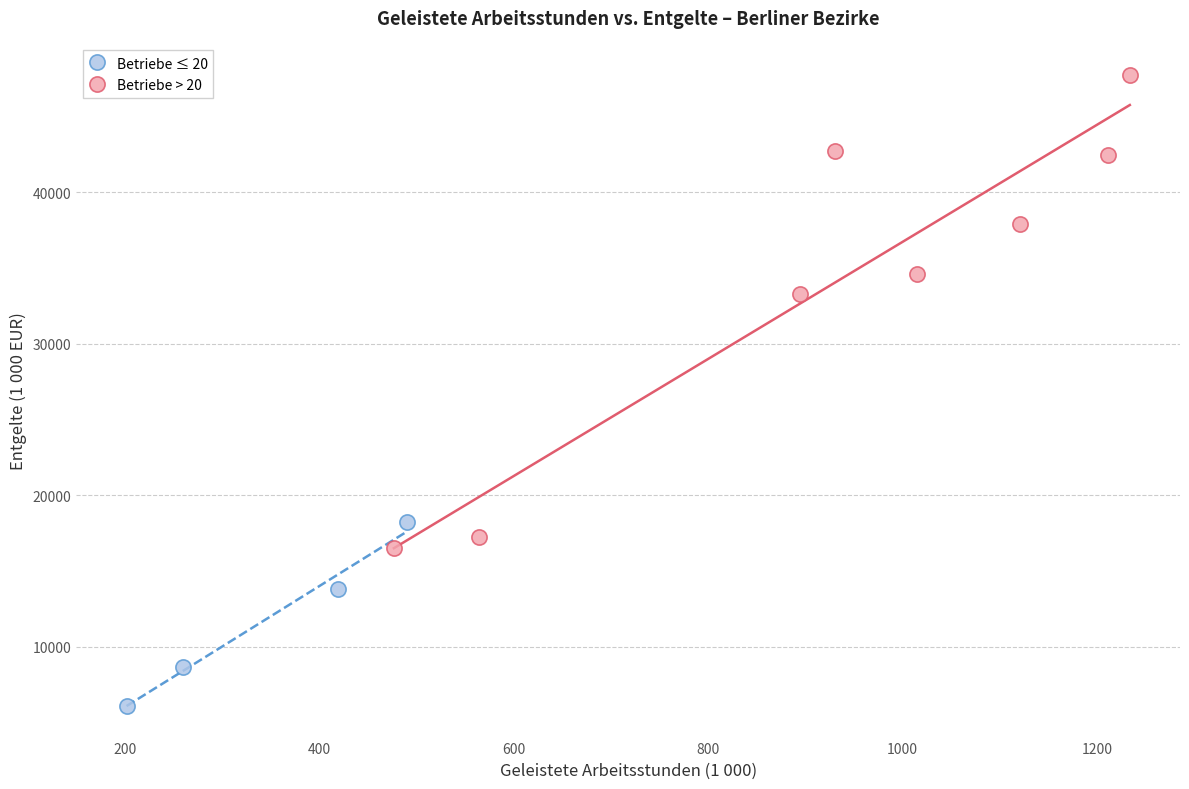

Which series contains the highest Y value?

Betriebe > 20